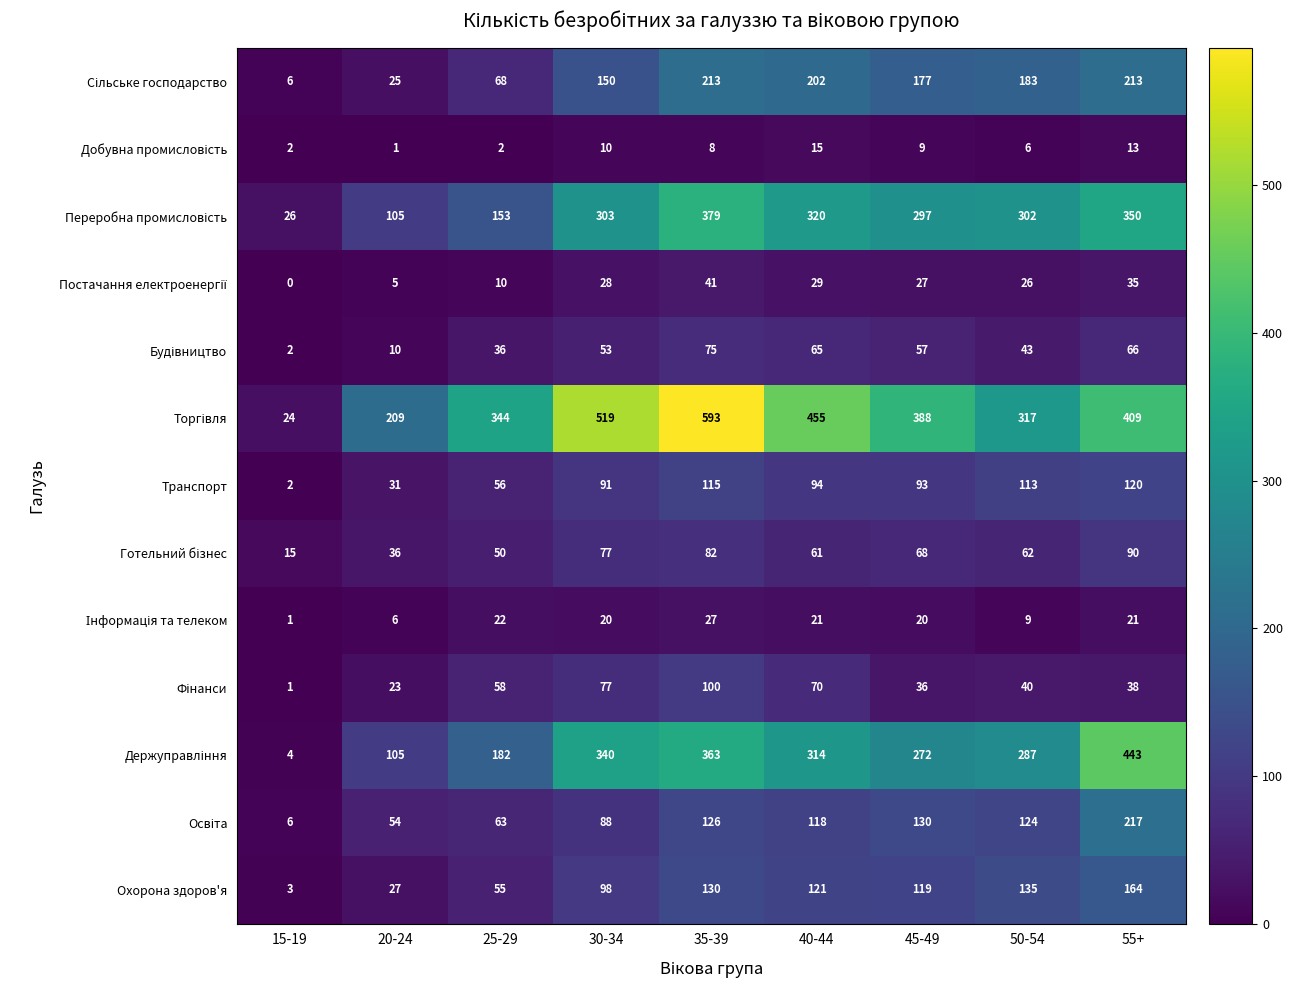

At which category is the sum across all series the highest?

35-39